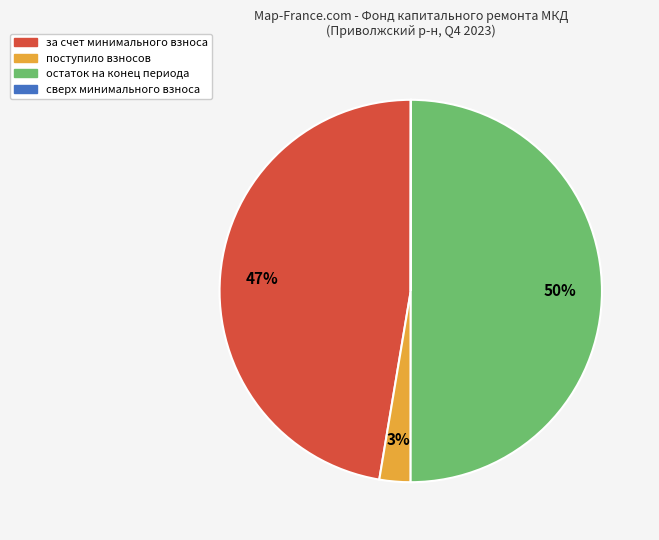

To the nearest percent, what percentage of the pie is за счет минимального взноса?

47%